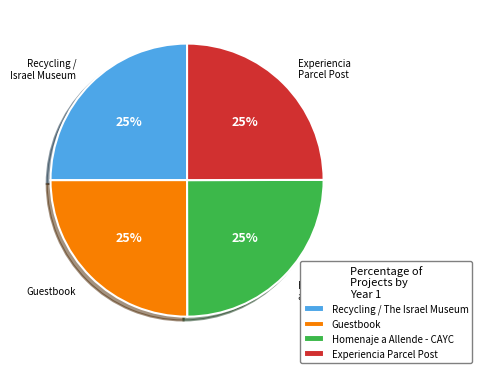

What percentage is the Experiencia Parcel Post slice, to the nearest percent?

25%